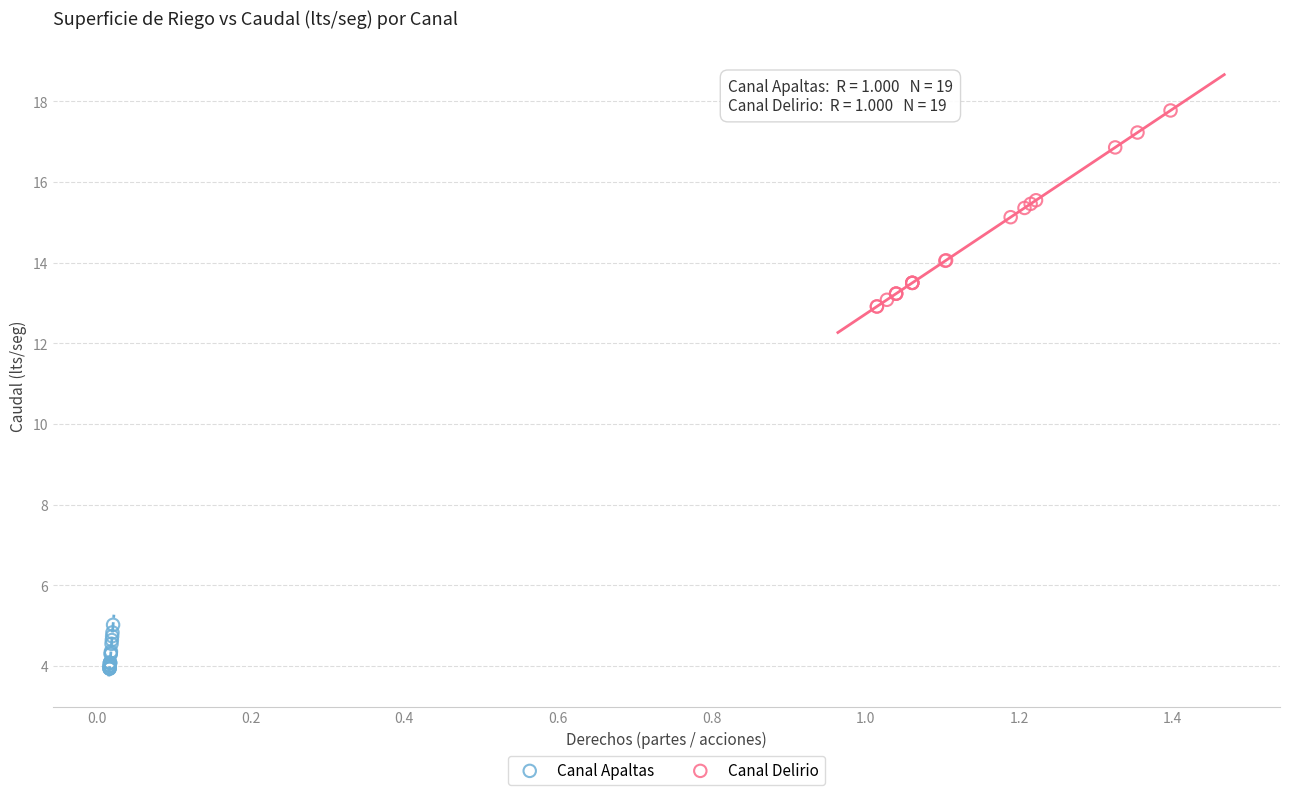

Which series contains the lowest Y value?

Canal Apaltas